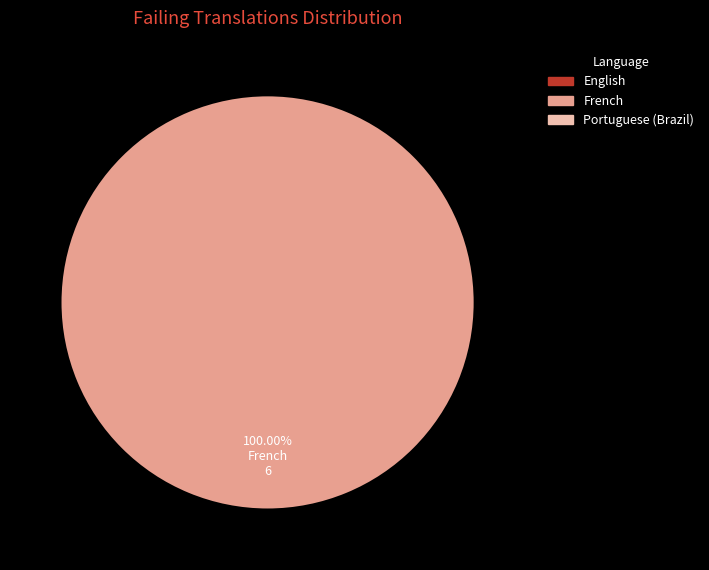

Is there a majority slice in this chart?

Yes